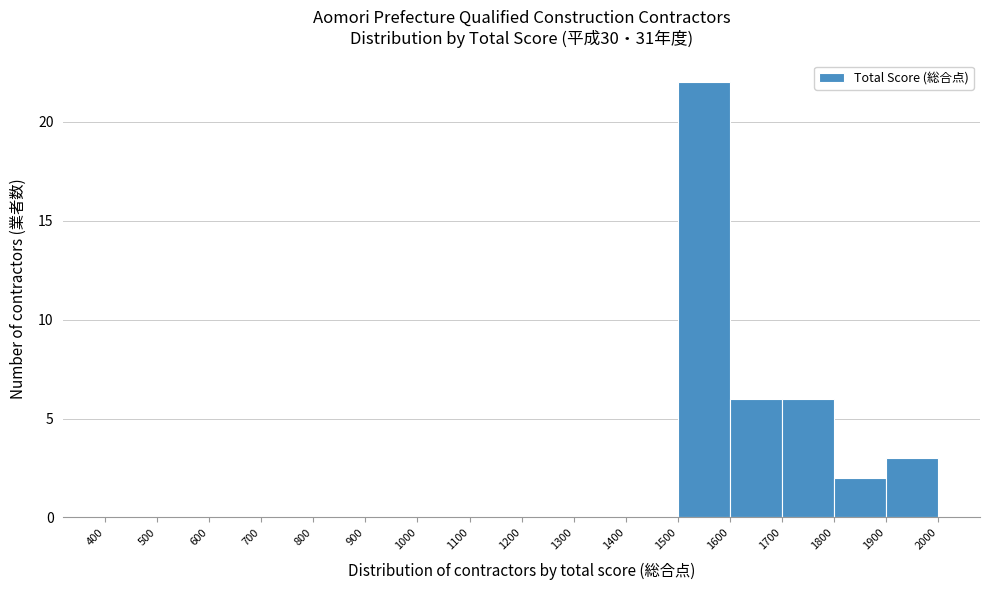

Reading left to right, transcribe this chart: for each bar, give the range it covers on the x-axis and its height. The values are not printed on the chart, so give them approximately, as read against the axis.

400 to 500: 0
500 to 600: 0
600 to 700: 0
700 to 800: 0
800 to 900: 0
900 to 1000: 0
1000 to 1100: 0
1100 to 1200: 0
1200 to 1300: 0
1300 to 1400: 0
1400 to 1500: 0
1500 to 1600: 22
1600 to 1700: 6
1700 to 1800: 6
1800 to 1900: 2
1900 to 2000: 3